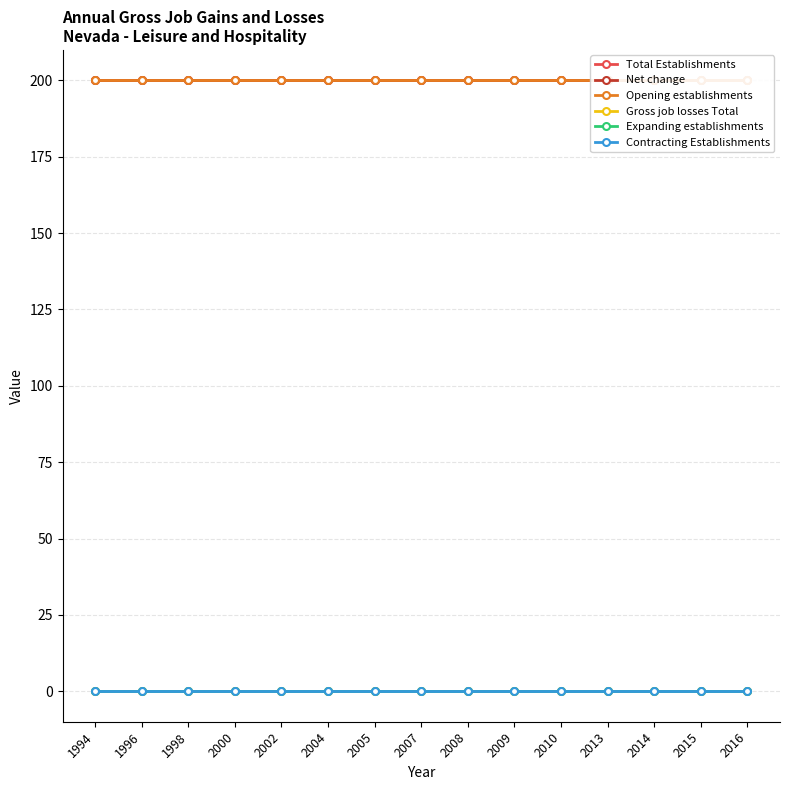

At which category does the chart reach its peak across all series?

1994